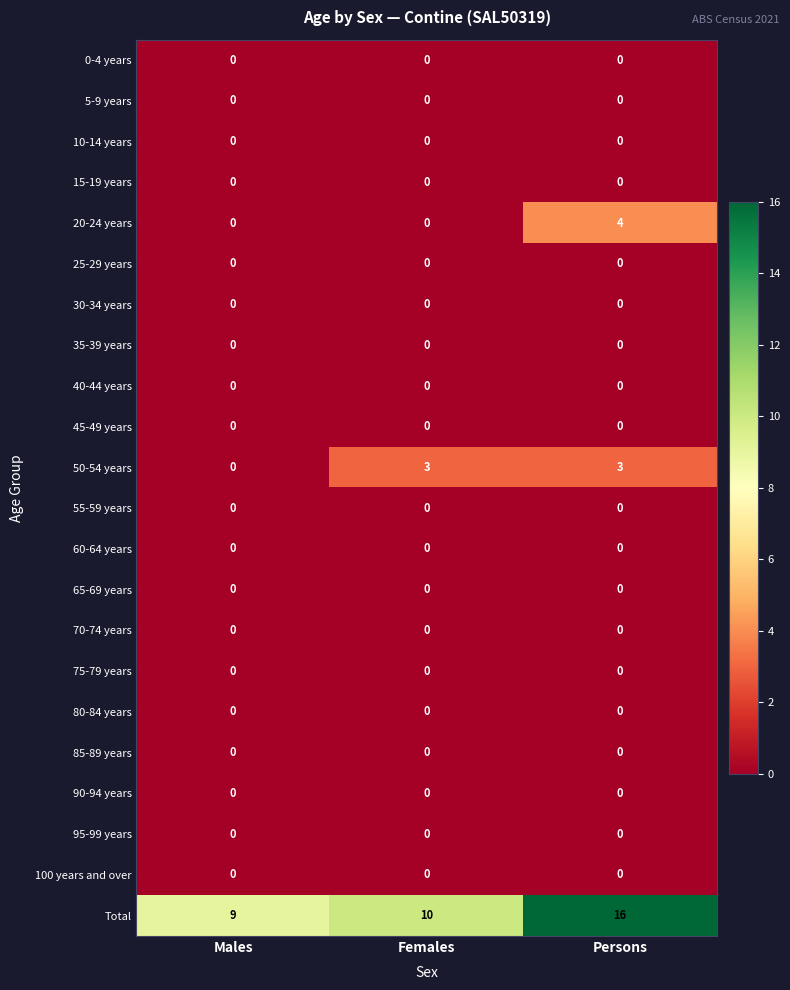

True or false: 80-84 years has a value of 0 at Males.

True